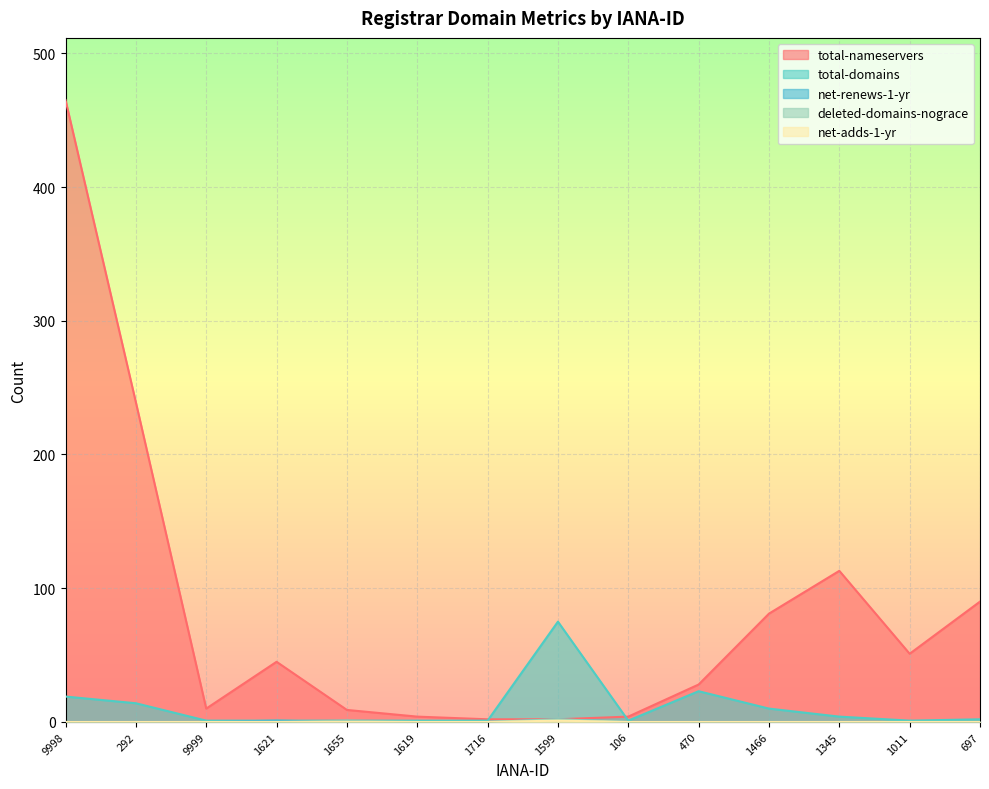

Which series has the largest range (max minus min)?

total-nameservers